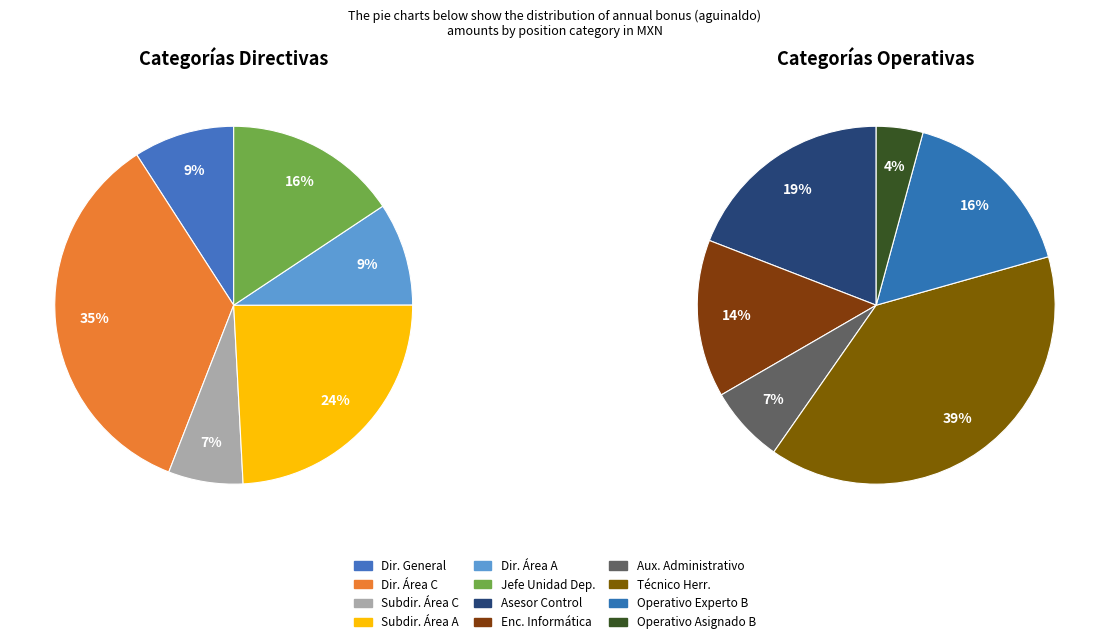

How many segments does this pie chart have?

12